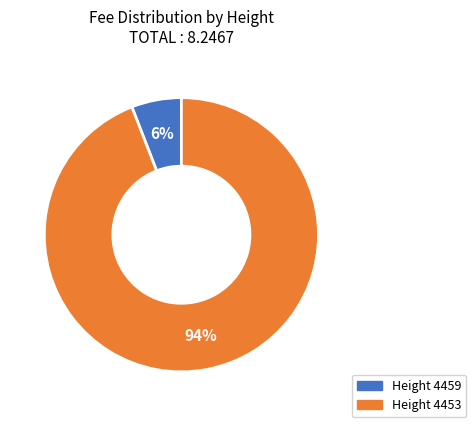

Count the number of slices in the pie.

2